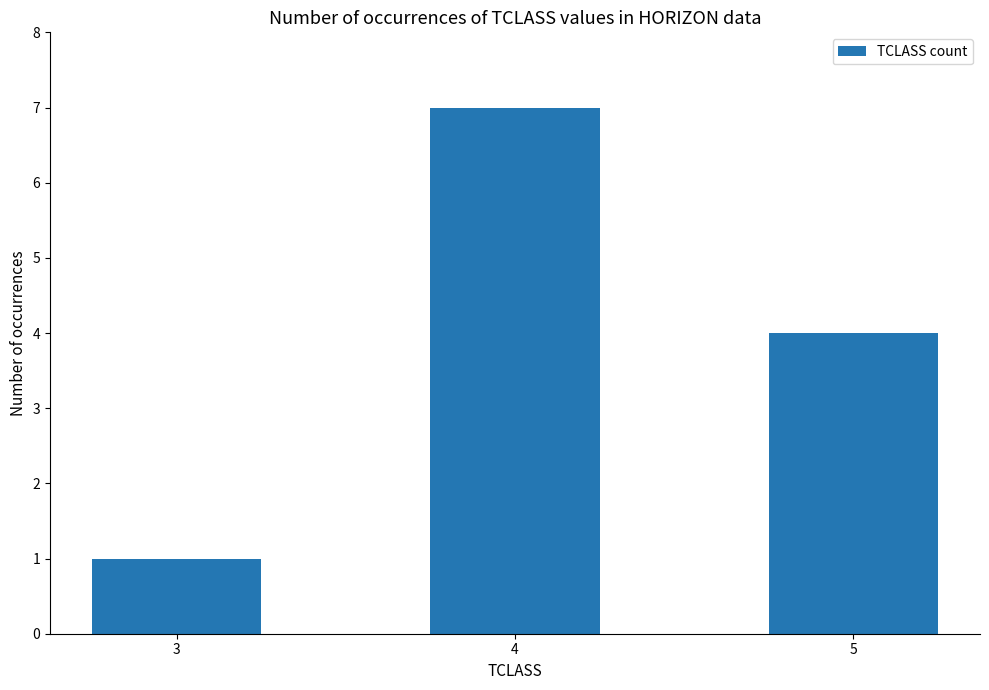

What is the value of the 1st bar from the left?

1